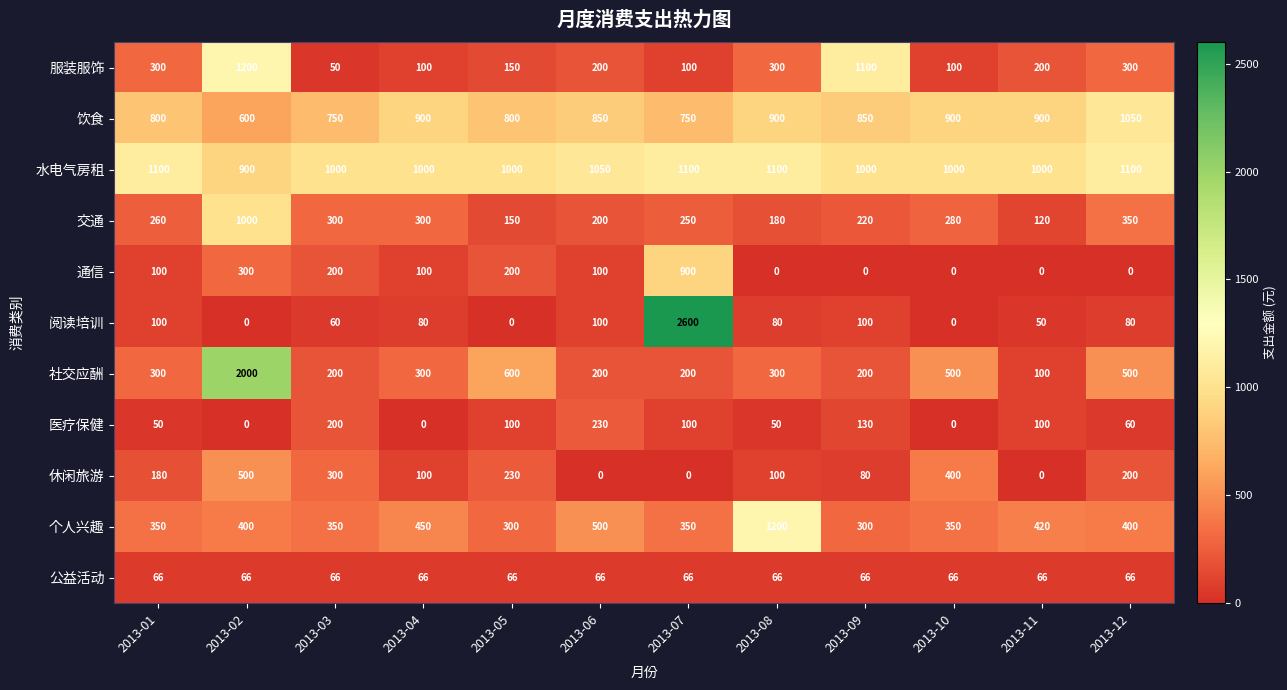

Which series has the largest total across all categories?

水电气房租